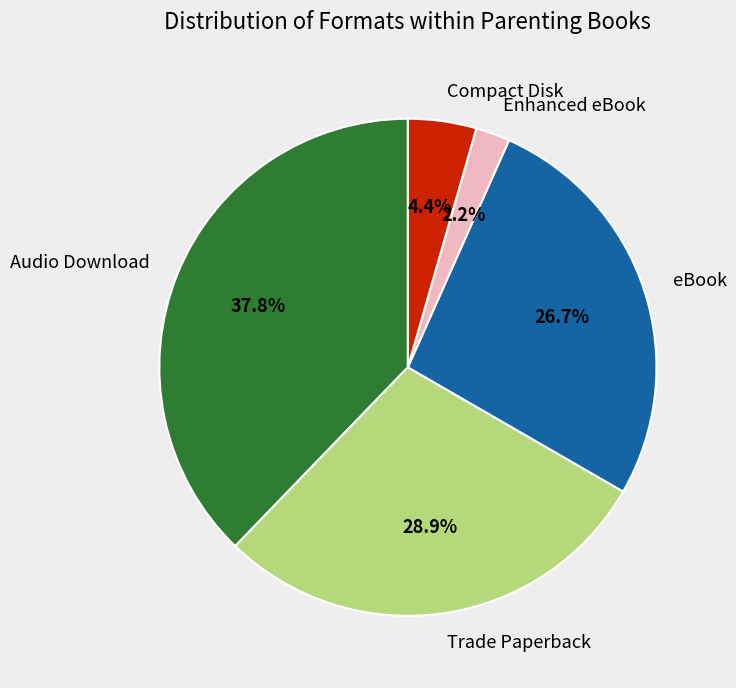

Is there any slice that represents more than half of the pie?

No